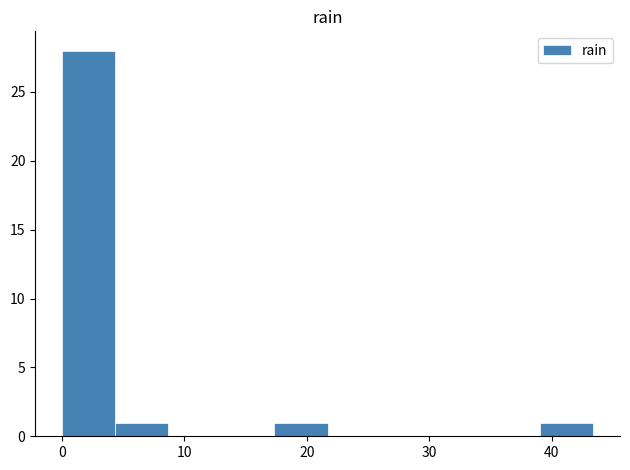

How tall is the bar that spans 4 to 9 on the x-axis? Neither the bar edges nor the heights are printed on the chart, so give them approximately, as read against the axes.

1